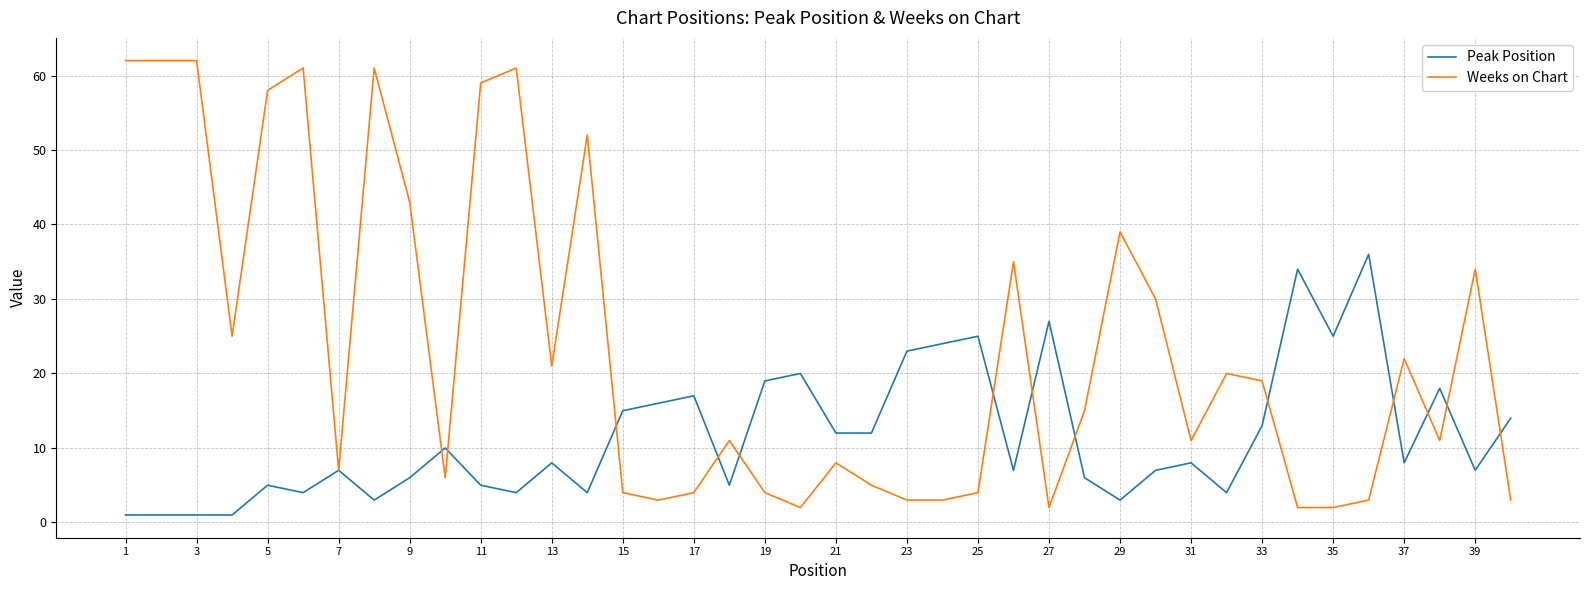

What is the difference between the second highest and minimum values in the Weeks on Chart series?

60